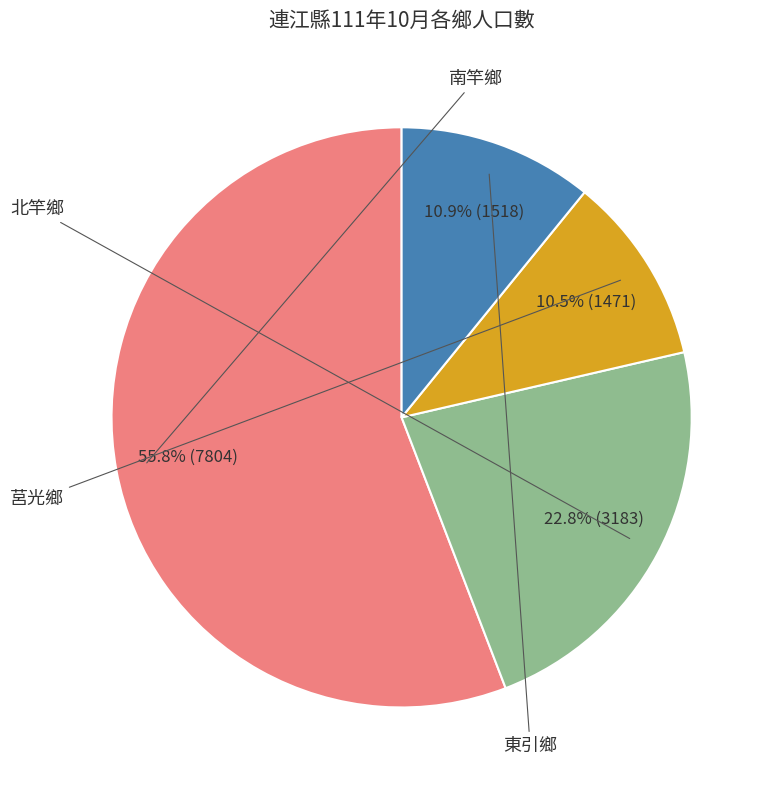

Does any single category account for the majority?

Yes